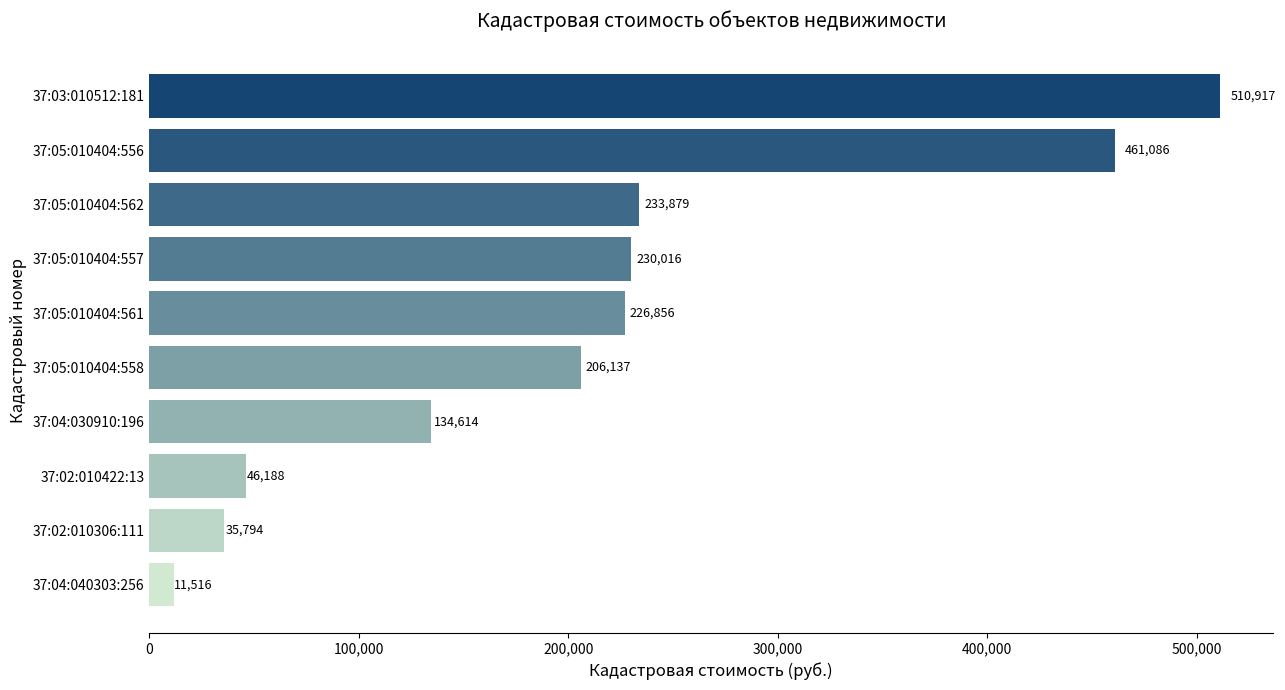

List the labels in order of value, largest first.

37:03:010512:181, 37:05:010404:556, 37:05:010404:562, 37:05:010404:557, 37:05:010404:561, 37:05:010404:558, 37:04:030910:196, 37:02:010422:13, 37:02:010306:111, 37:04:040303:256